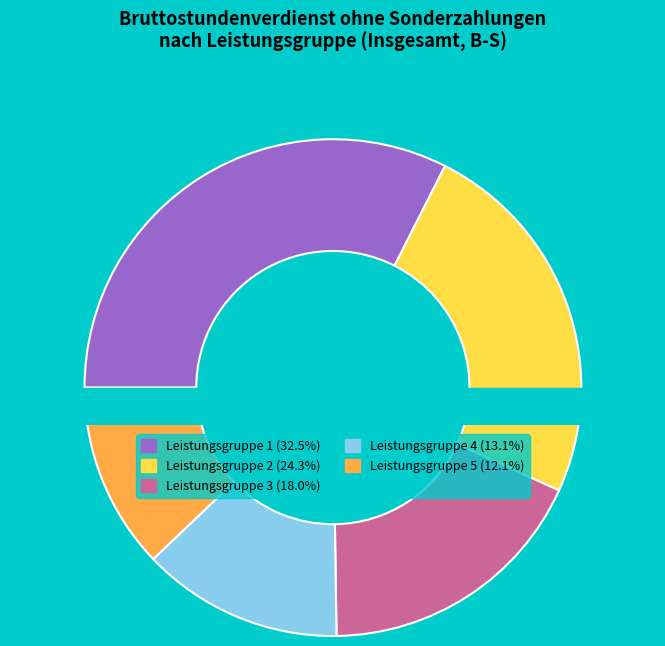

What is the total percentage of Leistungsgruppe 5 and Leistungsgruppe 3?

30.1%